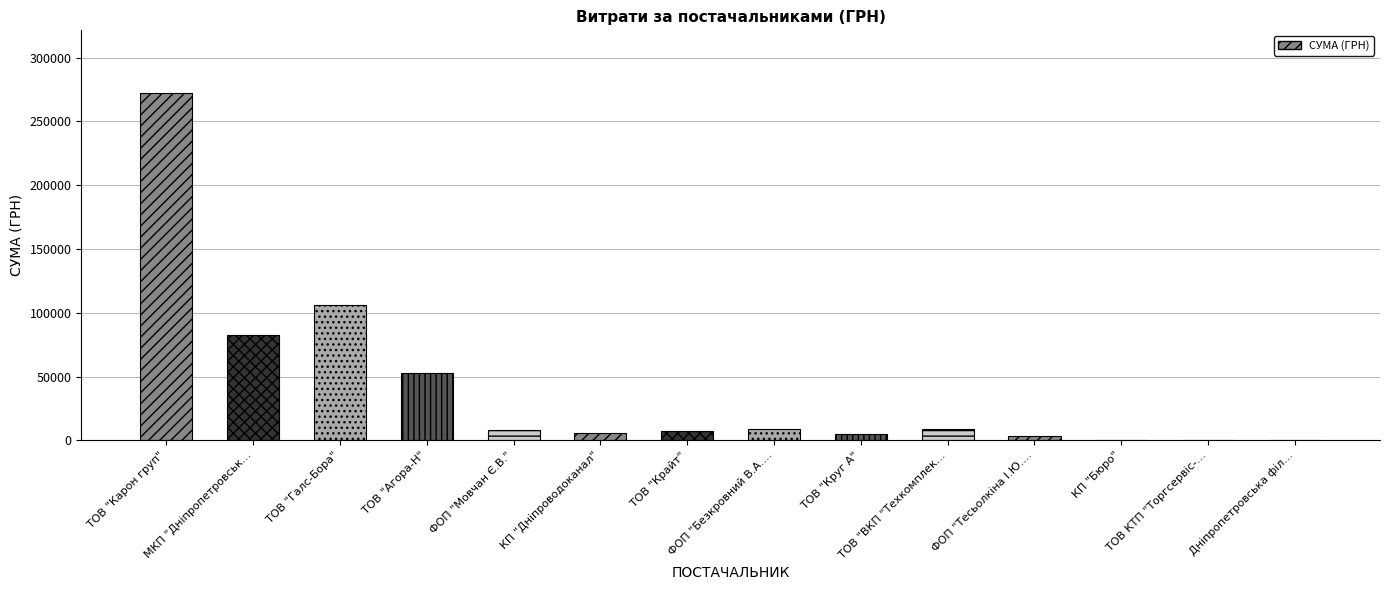

What is the greatest value displayed?

272422.2